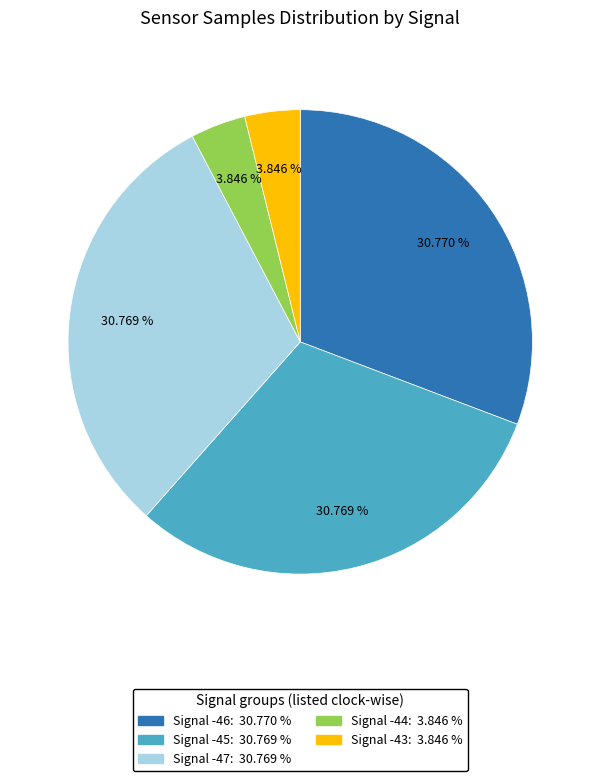

Does any single category account for the majority?

No